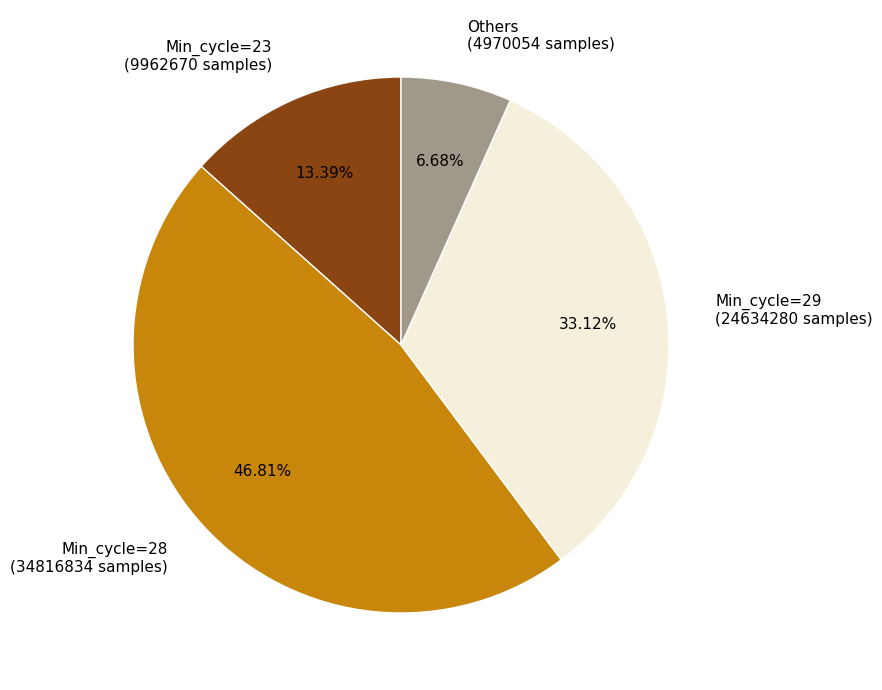

Is there any slice that represents more than half of the pie?

No